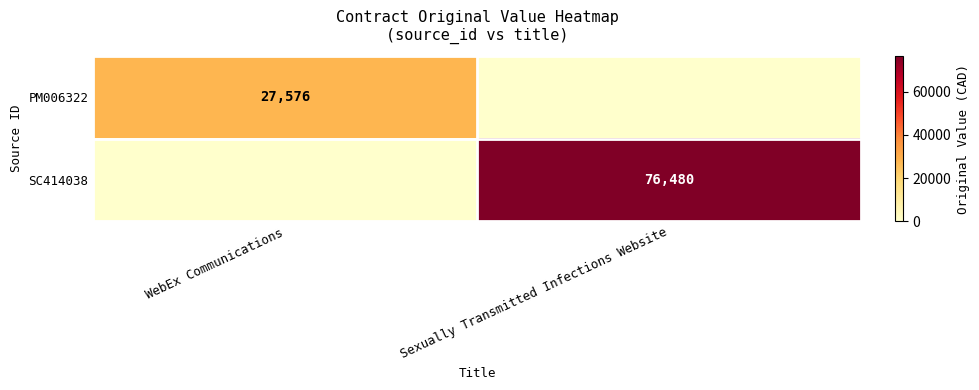

Is it true that SC414038 equals 130492 at Sexually Transmitted Infections Website?

False